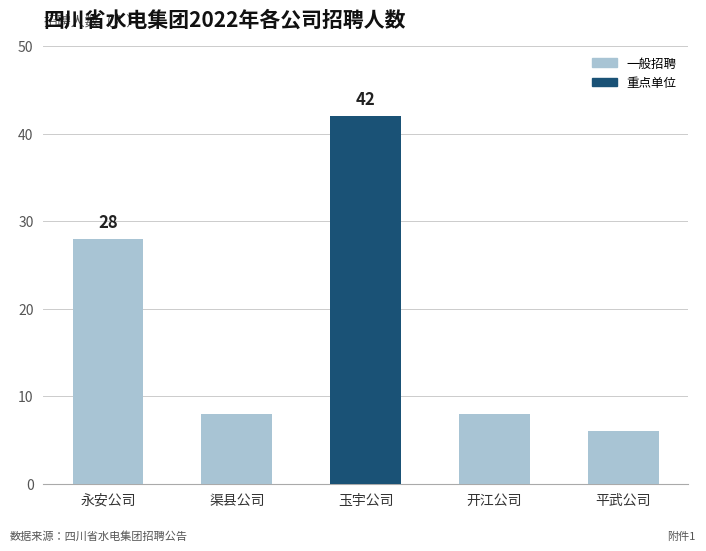

Is it true that the value at 玉宇公司 is 17?

False